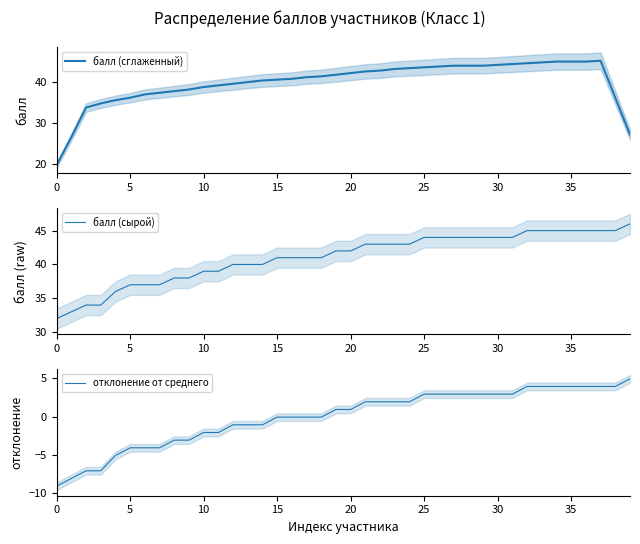

Reading left to right, what are all the values shown in this chart?

балл (сглаженный): 19.8	26.6	33.8	34.8	35.6	36.2	37.0	37.4	37.8	38.2	38.8	39.2	39.6	40.0	40.4	40.6	40.8	41.2	41.4	41.8	42.2	42.6	42.8	43.2	43.4	43.6	43.8	44.0	44.0	44.0	44.2	44.4	44.6	44.8	45.0	45.0	45.0	45.2	36.2	27.2
балл (сырой): 32.0	33.0	34.0	34.0	36.0	37.0	37.0	37.0	38.0	38.0	39.0	39.0	40.0	40.0	40.0	41.0	41.0	41.0	41.0	42.0	42.0	43.0	43.0	43.0	43.0	44.0	44.0	44.0	44.0	44.0	44.0	44.0	45.0	45.0	45.0	45.0	45.0	45.0	45.0	46.0
отклонение от среднего: -9.1	-8.1	-7.1	-7.1	-5.1	-4.1	-4.1	-4.1	-3.1	-3.1	-2.1	-2.1	-1.1	-1.1	-1.1	-0.1	-0.1	-0.1	-0.1	0.9	0.9	1.9	1.9	1.9	1.9	2.9	2.9	2.9	2.9	2.9	2.9	2.9	3.9	3.9	3.9	3.9	3.9	3.9	3.9	4.9